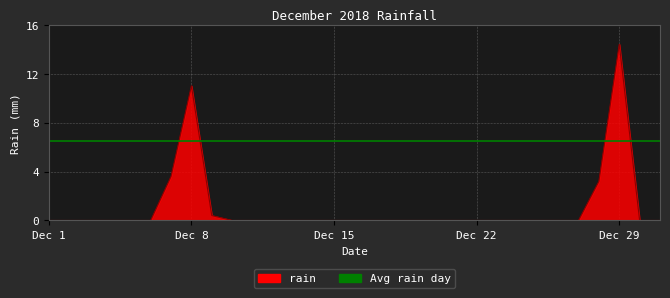

How many positive values are there?

5